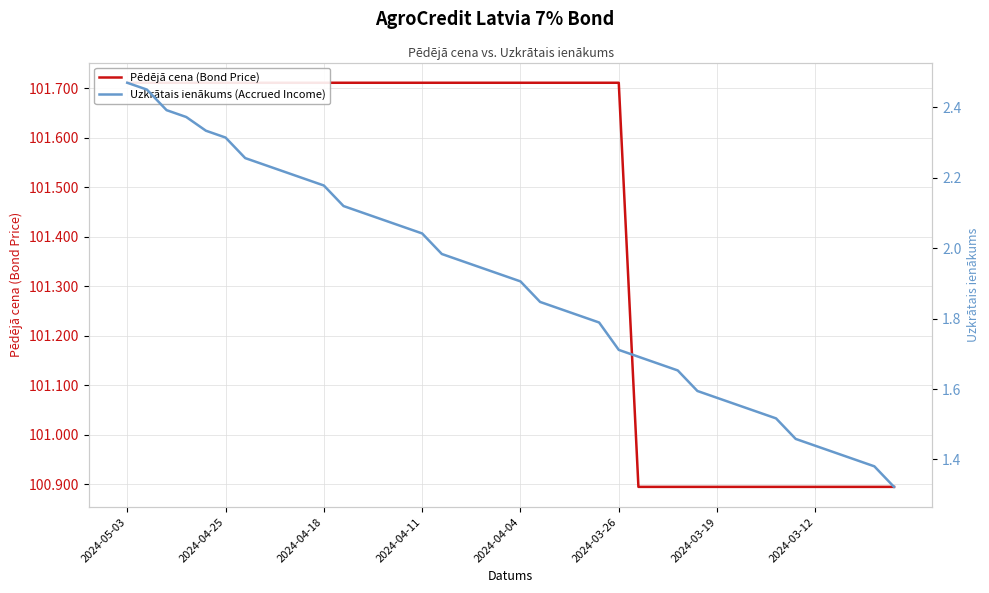

Which series has the largest range (max minus min)?

Uzkrātais ienākums (Accrued Income)